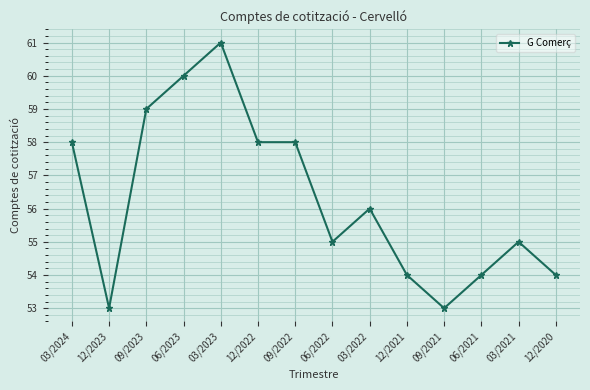

How many lines are shown in the chart?

1